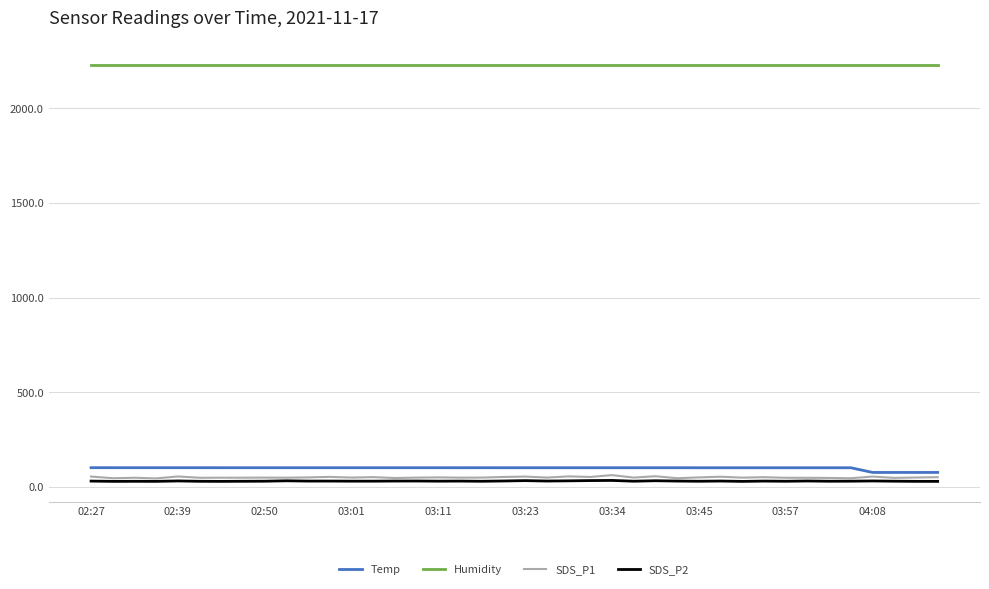

At how many categories does at least one series exceed 87?

40